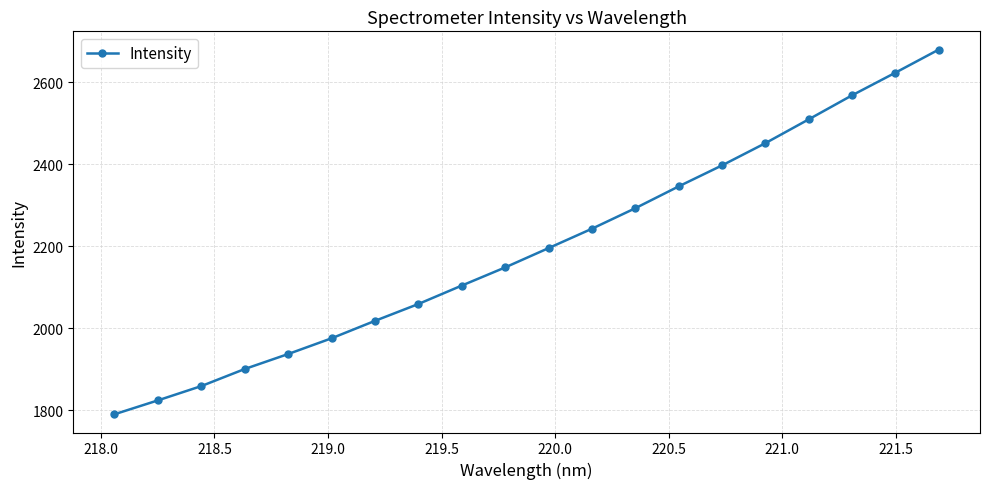

What is the value of the 7th point from the left?

2017.5